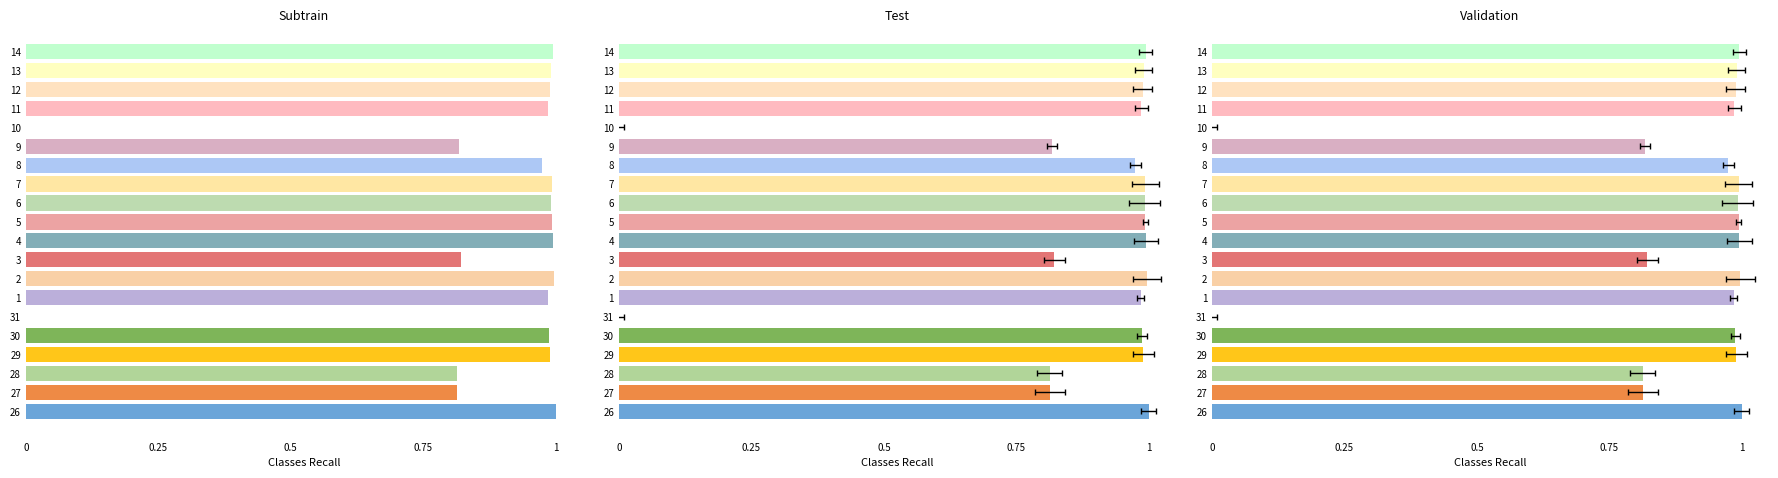

What is the label of the 2nd bar from the left?

27